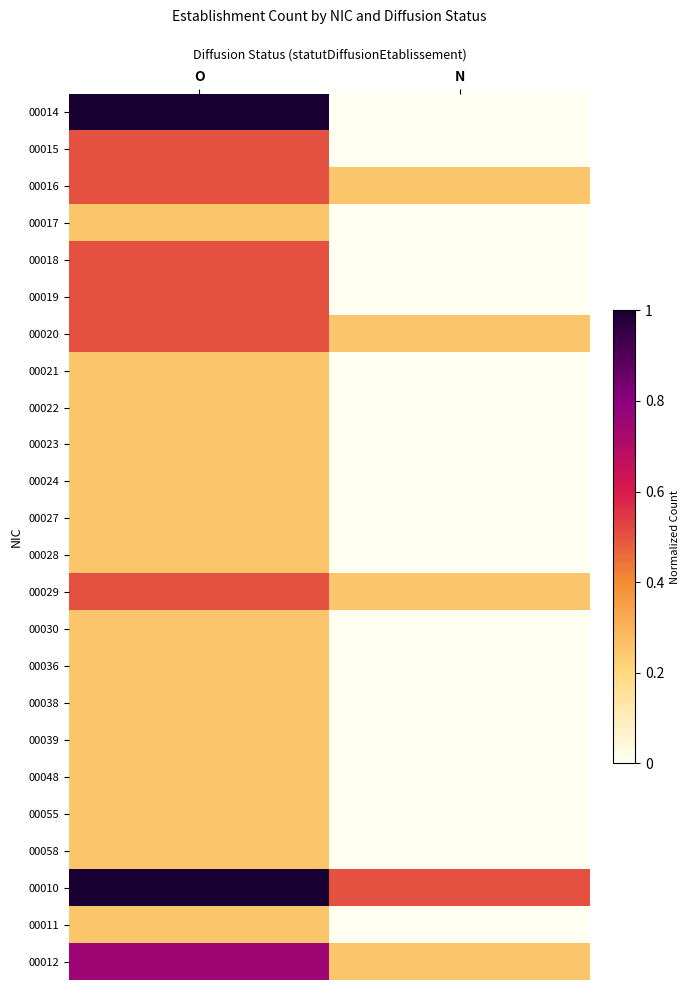

Reading left to right, list all the values displayed in this chart.

00014: O=1.0	N=0.0
00015: O=0.5	N=0.0
00016: O=0.5	N=0.2
00017: O=0.2	N=0.0
00018: O=0.5	N=0.0
00019: O=0.5	N=0.0
00020: O=0.5	N=0.2
00021: O=0.2	N=0.0
00022: O=0.2	N=0.0
00023: O=0.2	N=0.0
00024: O=0.2	N=0.0
00027: O=0.2	N=0.0
00028: O=0.2	N=0.0
00029: O=0.5	N=0.2
00030: O=0.2	N=0.0
00036: O=0.2	N=0.0
00038: O=0.2	N=0.0
00039: O=0.2	N=0.0
00048: O=0.2	N=0.0
00055: O=0.2	N=0.0
00058: O=0.2	N=0.0
00010: O=1.0	N=0.5
00011: O=0.2	N=0.0
00012: O=0.8	N=0.2